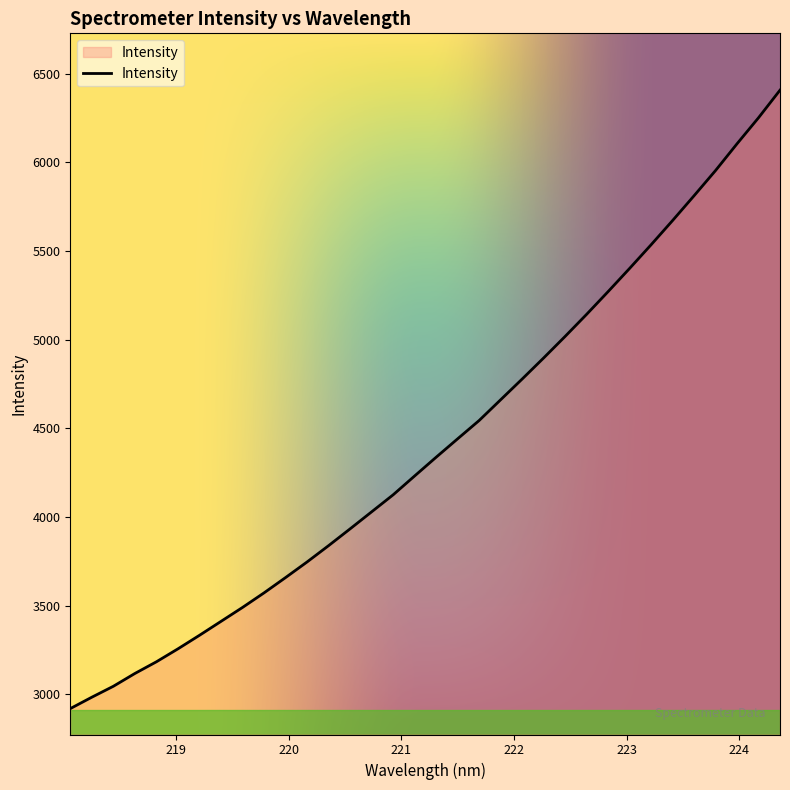

What is the smallest value displayed?

2920.3